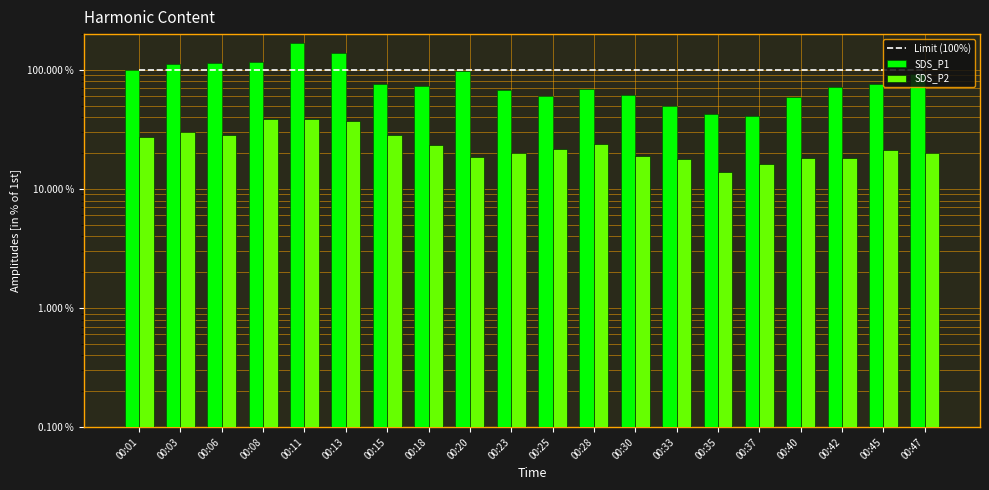

What is the difference between the SDS_P2 values at 00:30 and 00:42?

0.8